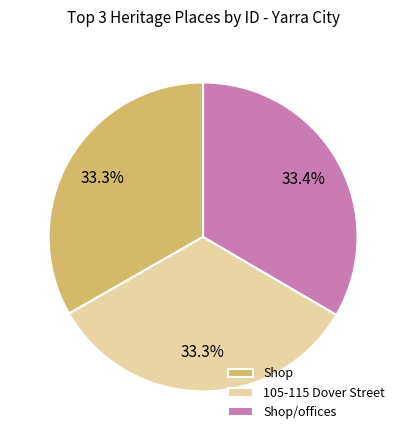

Combined, what portion of the pie is Shop and Shop/offices?

66.7%